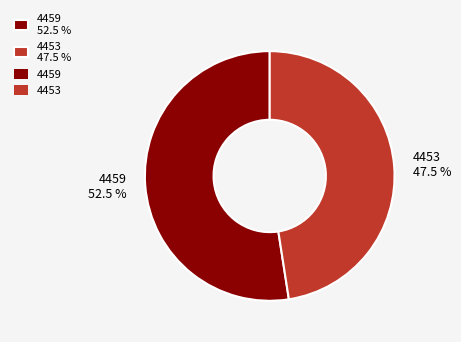

Which has a higher value, 4453 47.5 % or 4459 52.5 %?

4459 52.5 %